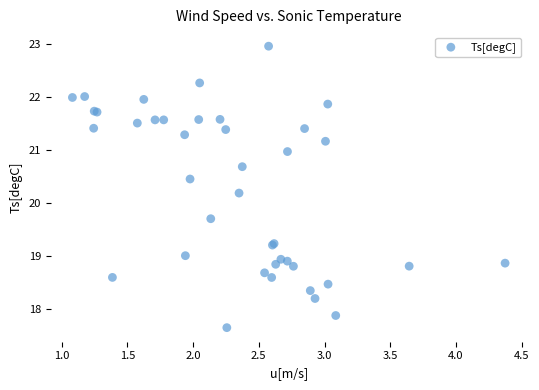

What Y value in the scatter plot is closest to 20?

20.2